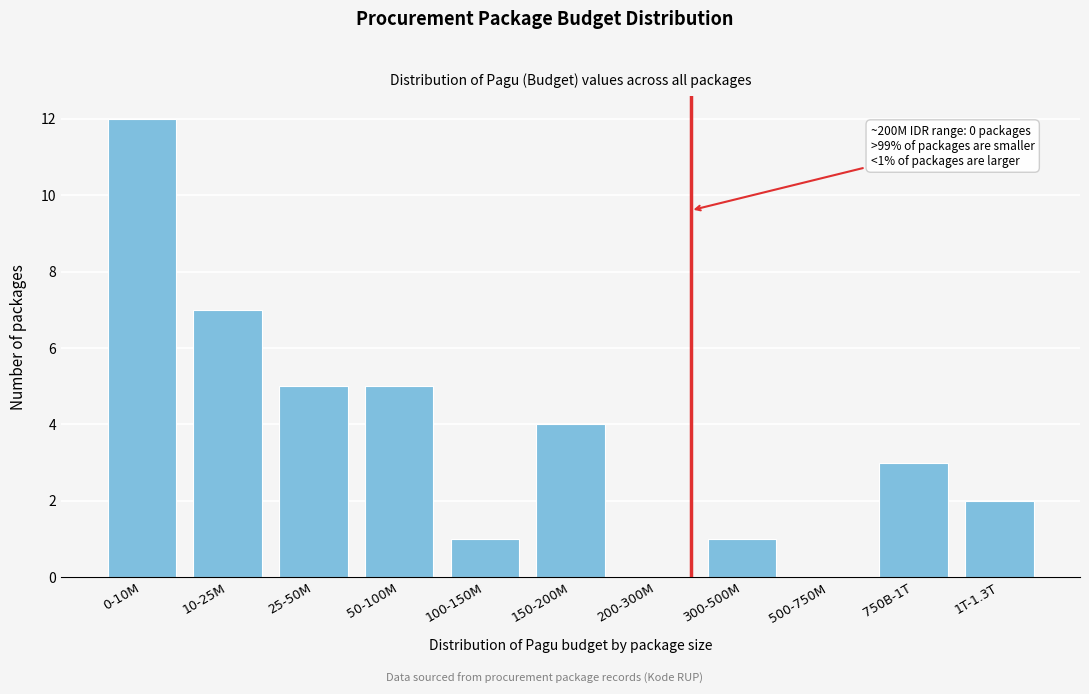

Reading left to right, list all the values displayed in this chart.

0-10M=12	10-25M=7	25-50M=5	50-100M=5	100-150M=1	150-200M=4	200-300M=0	300-500M=1	500-750M=0	750B-1T=3	1T-1.3T=2